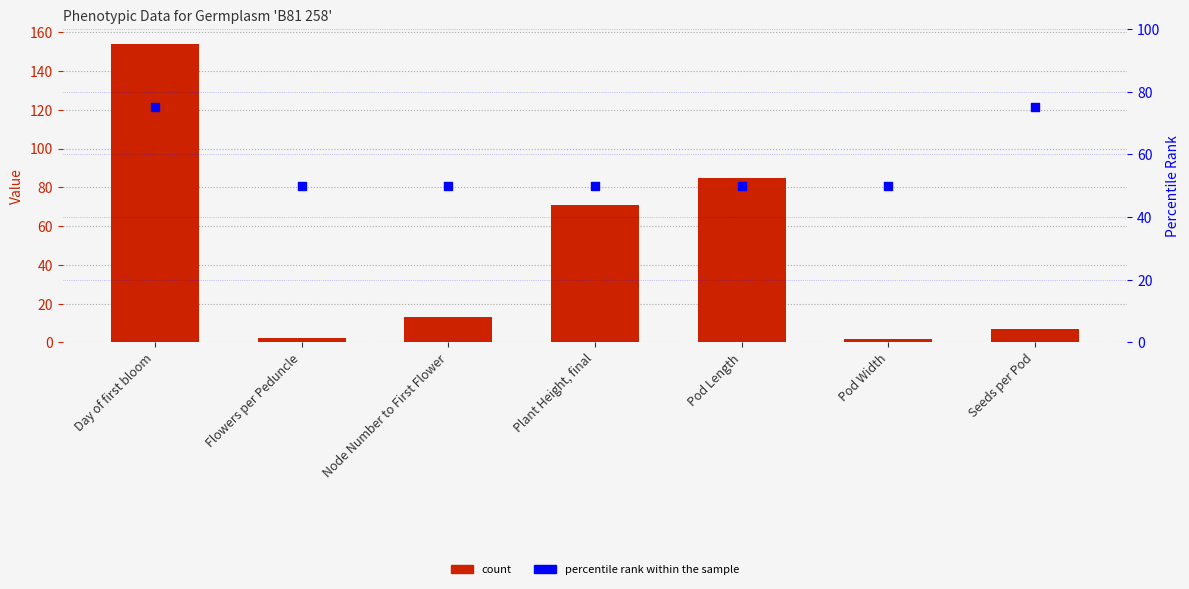

Which series has the largest Y range (max minus min)?

Value